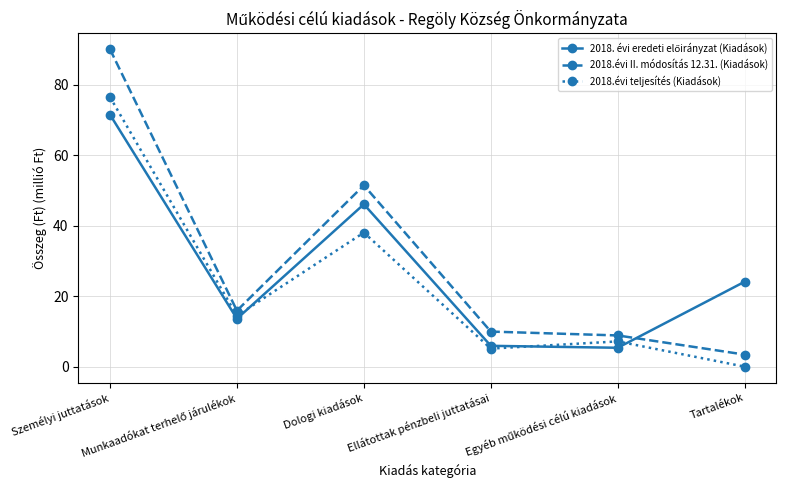

In 2018.évi teljesítés (Kiadások), how many points are higher than both neighbors (excluding endpoints)?

2